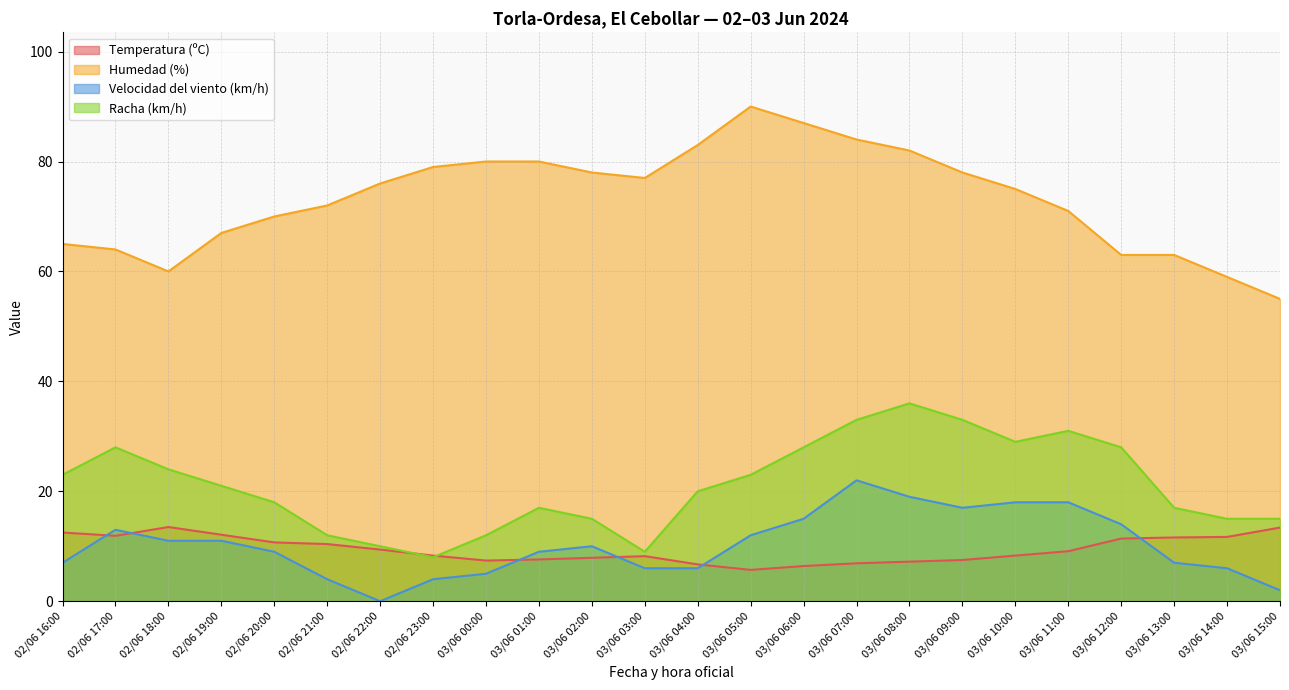

What is the label of the 14th point from the right?

03/06 02:00